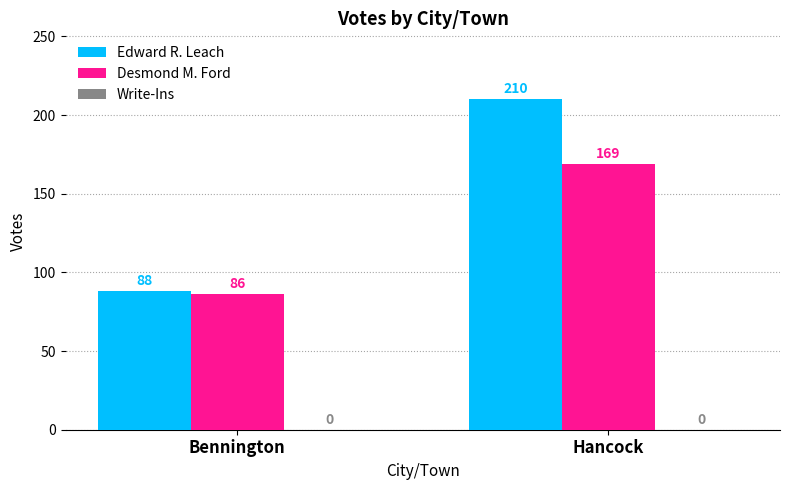

How many groups of bars are there?

2